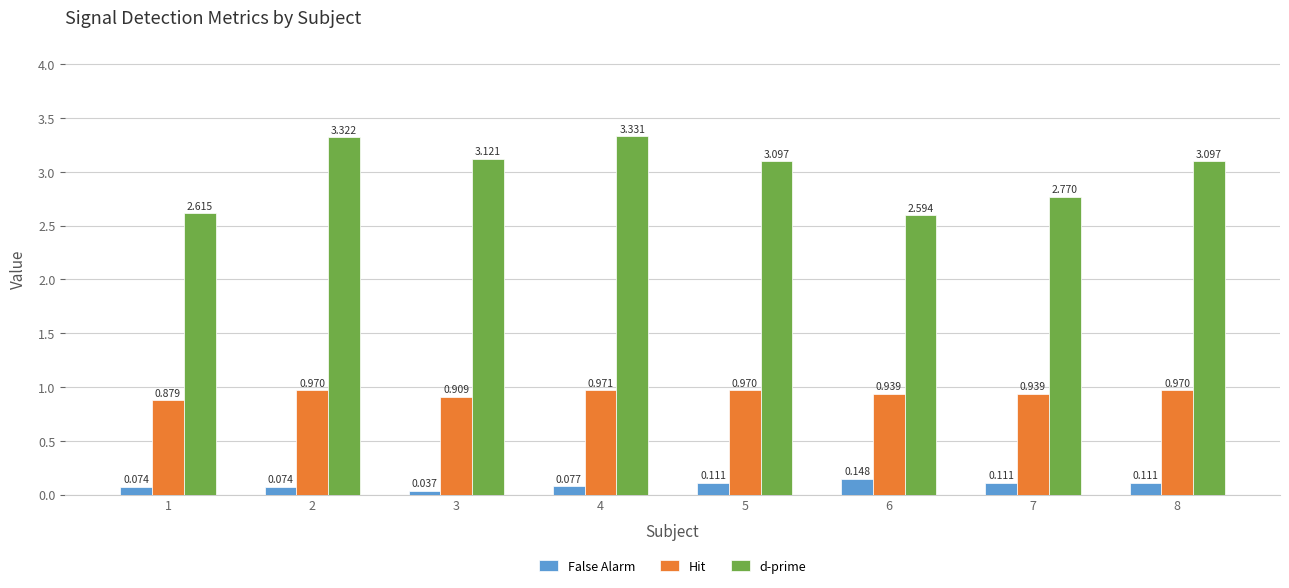

At which category is the sum across all series the highest?

4